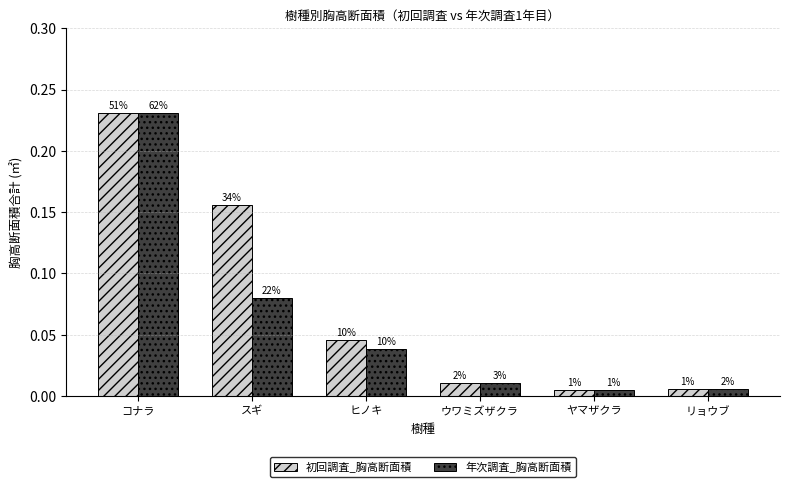

At how many categories does at least one series exceed 0?

6